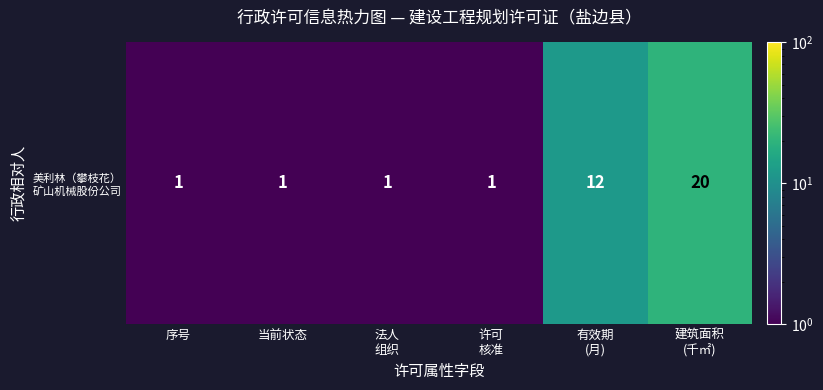

Reading left to right, list all the values displayed in this chart.

序号=1	当前状态=1	法人
组织=1	许可
核准=1	有效期
(月)=12	建筑面积
(千㎡)=20